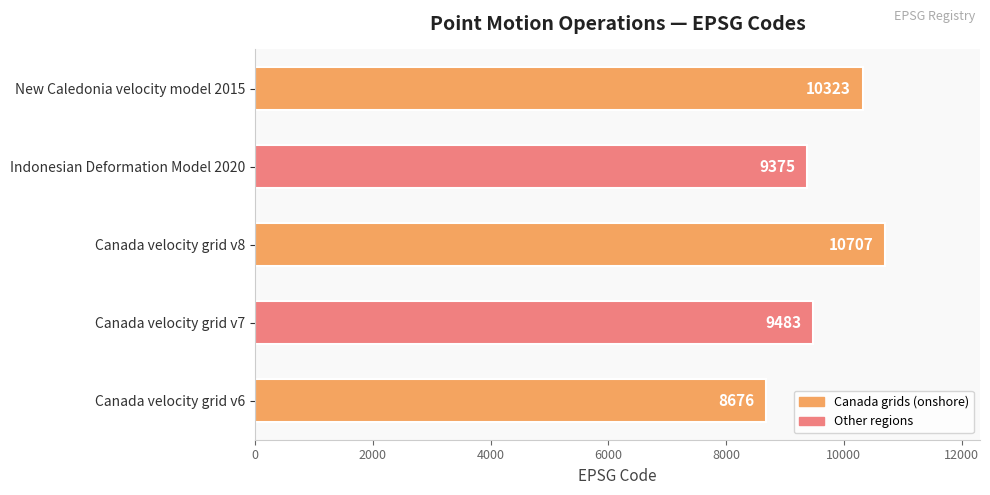

What is the average value?

9713